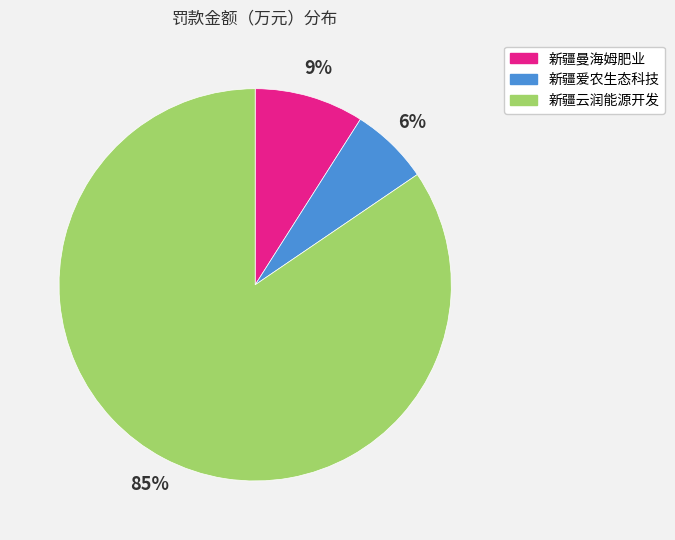

To the nearest percent, what percentage of the pie is 新疆云润能源开发?

85%